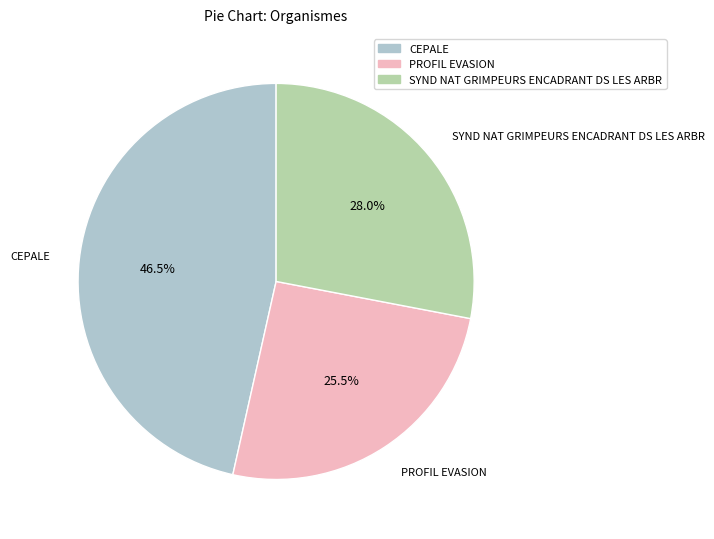

What portion of the pie excludes CEPALE?

53.5%